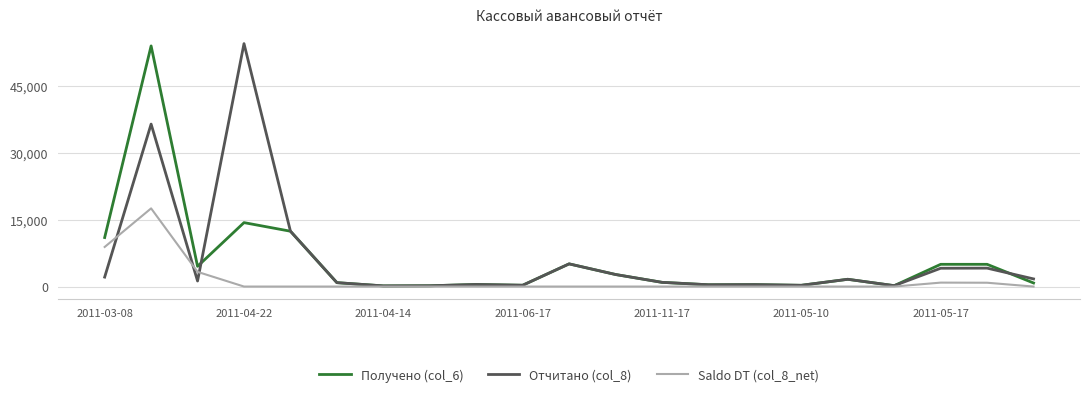

What is the maximum value shown in the chart?

54642.0